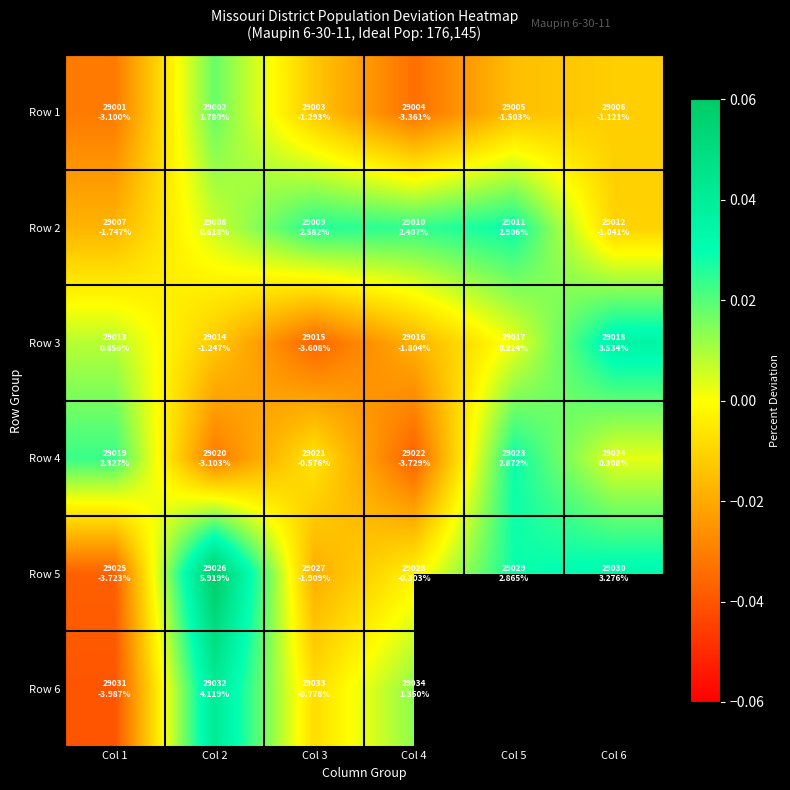

Which label corresponds to the largest value in the chart?

Col 2